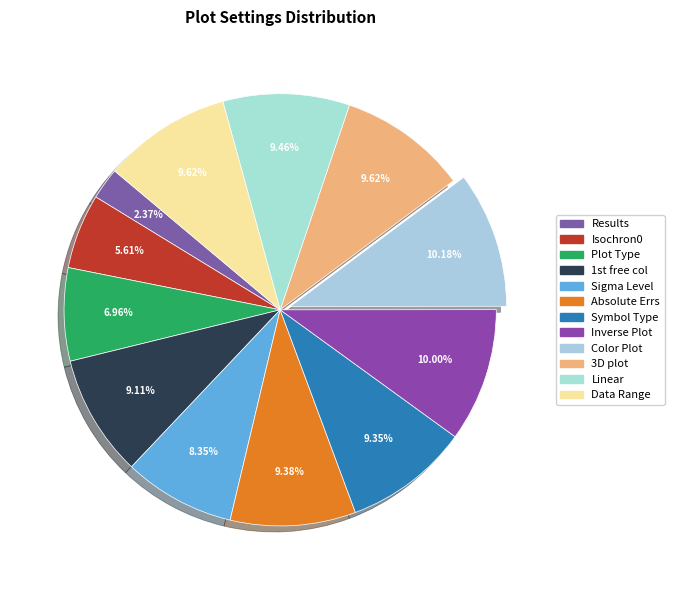

Does 3D plot account for over 50% of the chart?

No